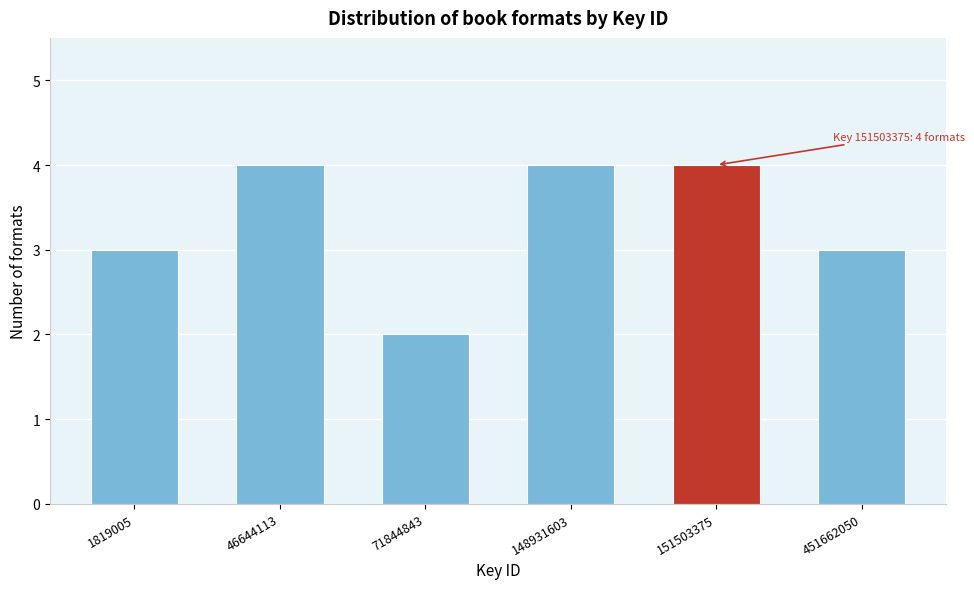

Reading left to right, extract all data points from this chart.

3	4	2	4	4	3